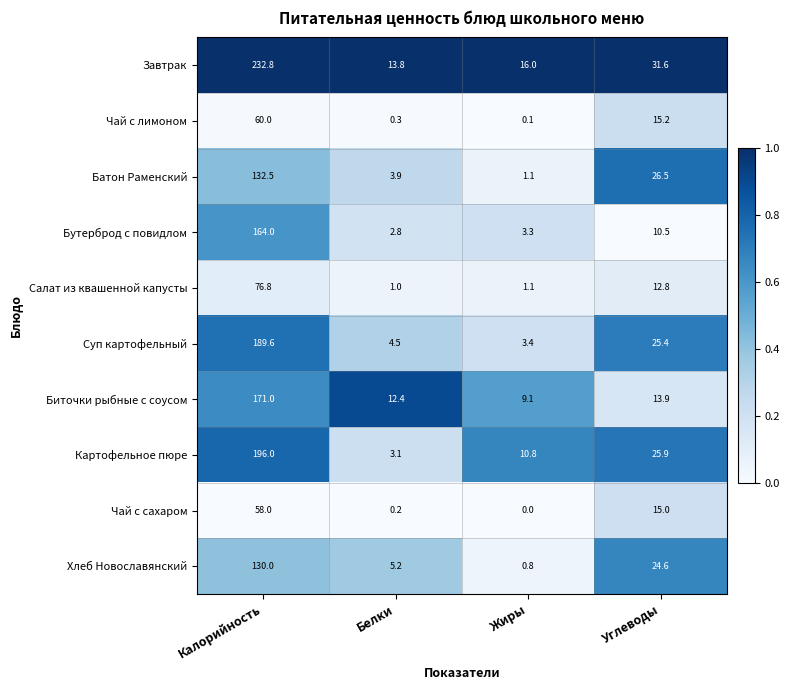

Which series has the largest total across all categories?

Завтрак